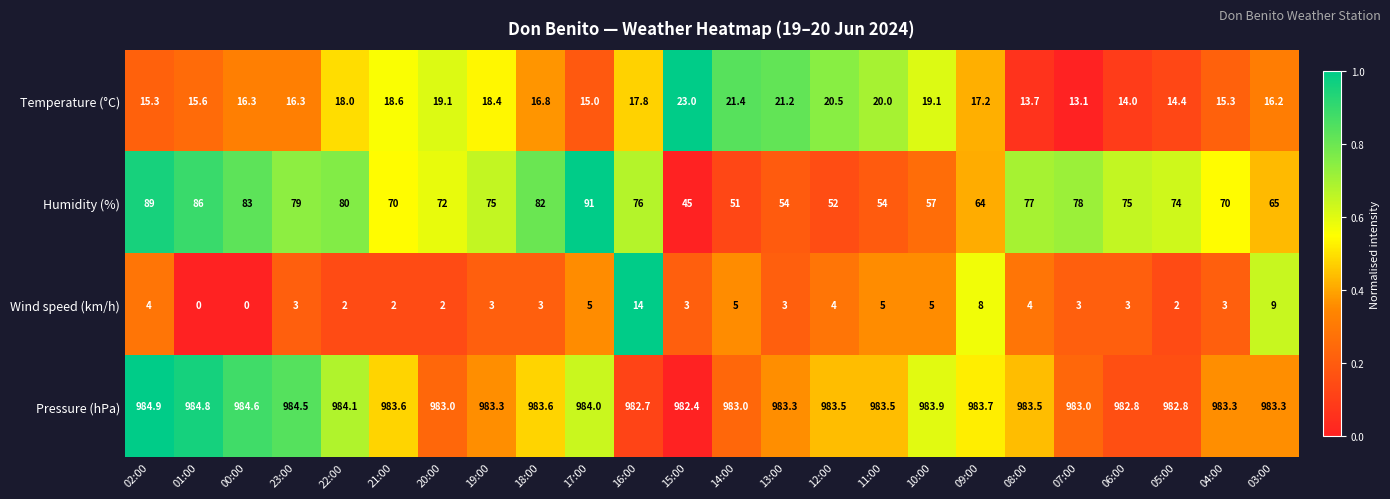

Read the Wind speed (km/h) value at 10:00.

5.0